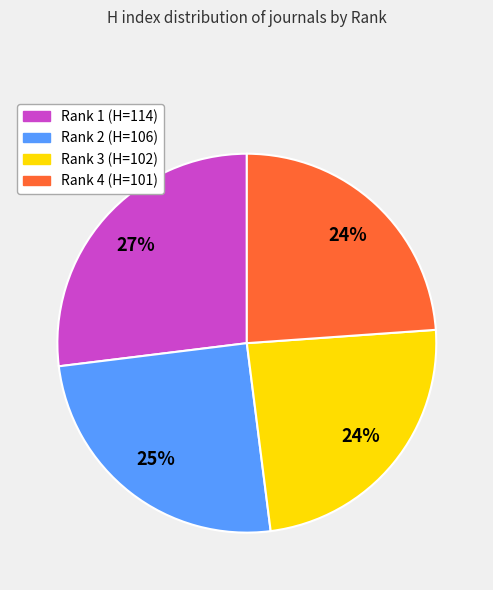

Is there a majority slice in this chart?

No